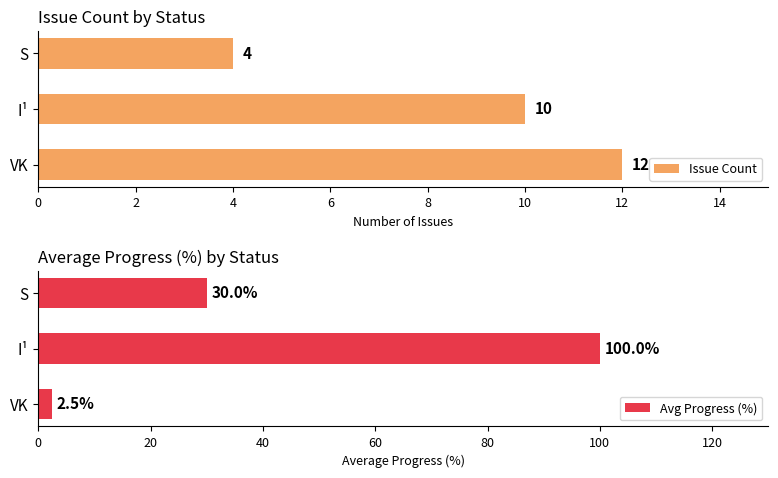

What is the sum of all Issue Count values?

26